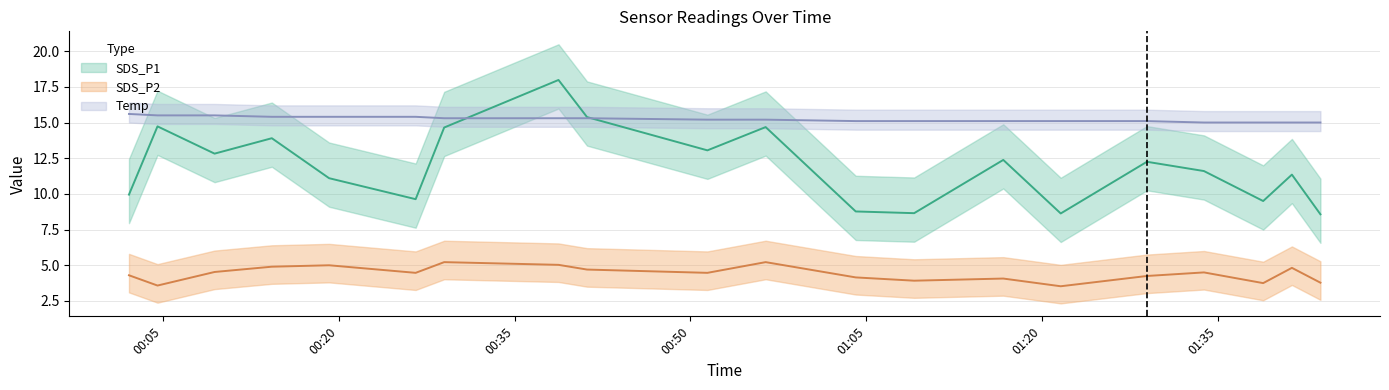

What is the sum of the Temp values at 2022/05/17 00:38:45 and 2022/05/17 00:19:11?

30.7